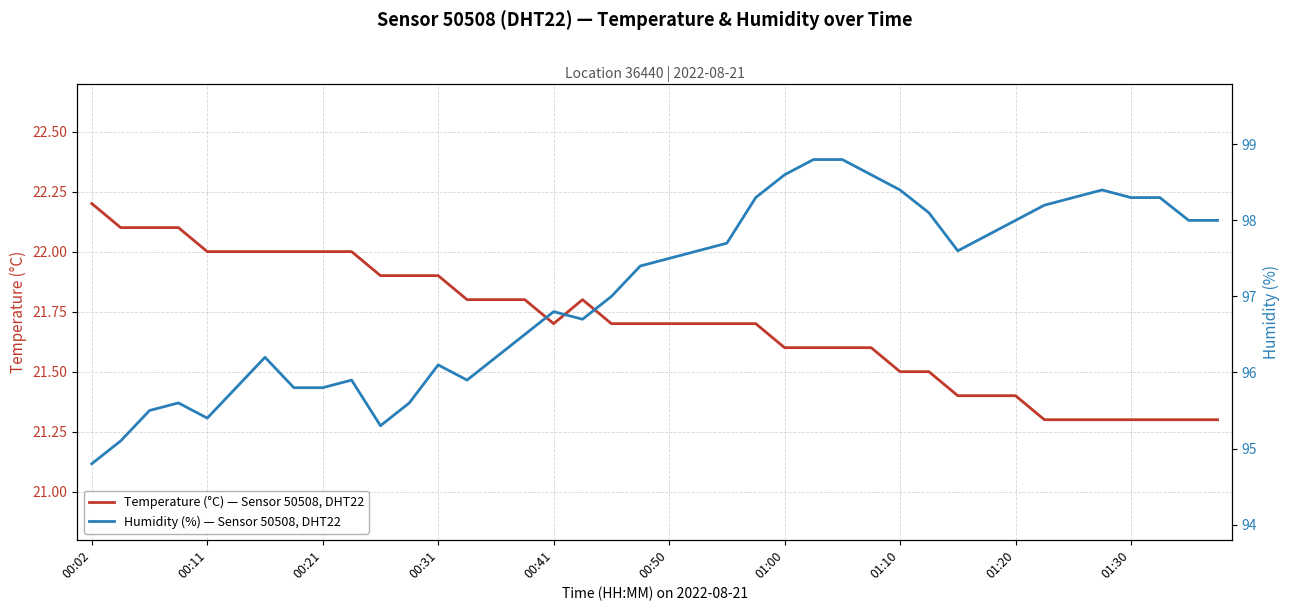

At which category is the sum across all series the highest?

25